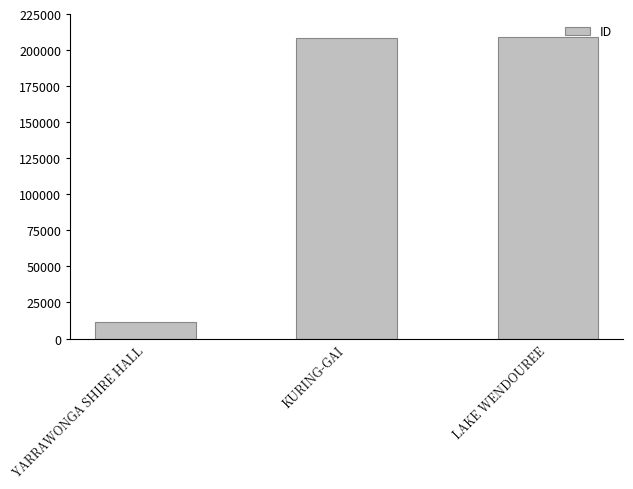

What is the maximum value shown in the chart?

208835